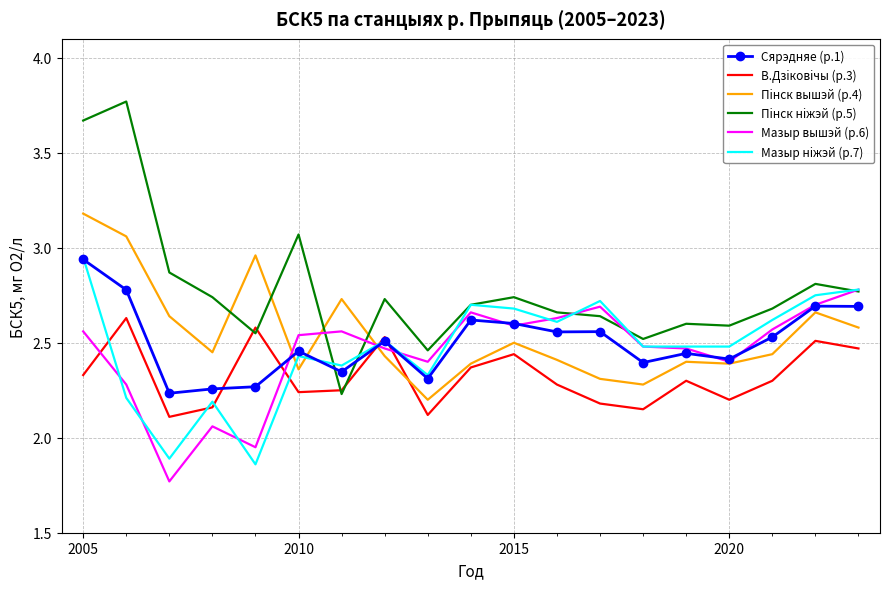

True or false: Мазыр нiжэй (р.7) has more than 1 points higher than both neighbors.

True